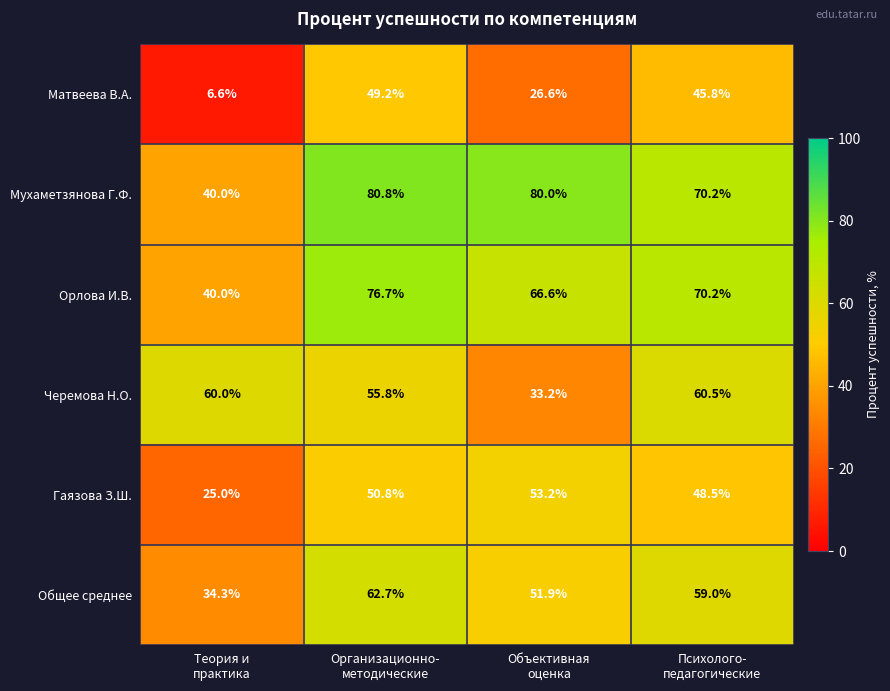

What is the greatest value displayed?

80.8